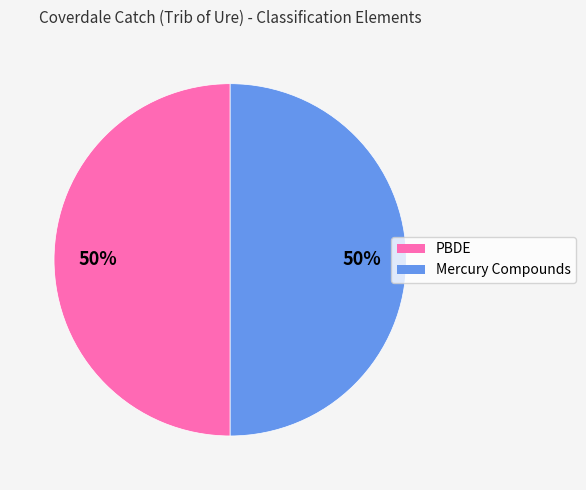

To the nearest percent, what is the average slice percentage?

50%